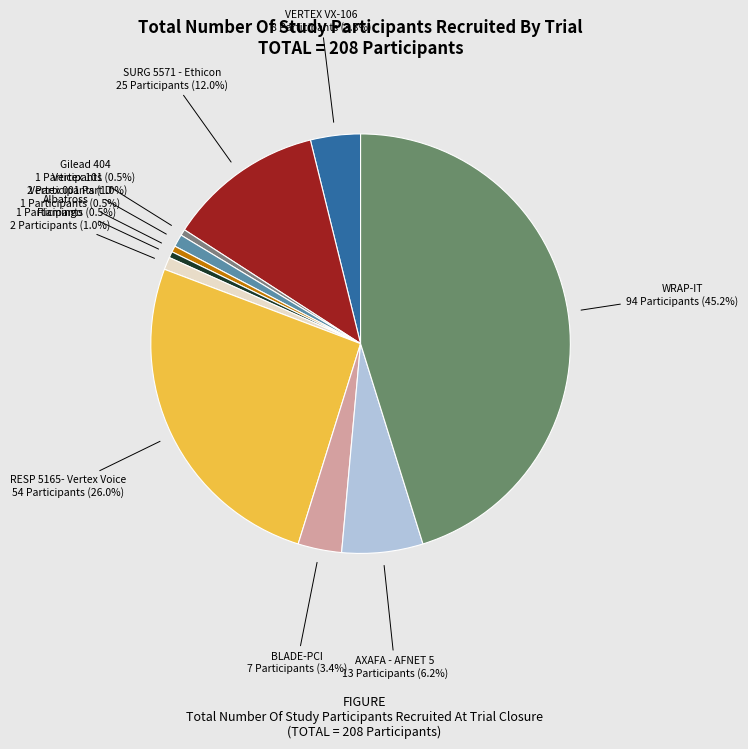

What portion of the pie excludes Gilead 404?

99.5%